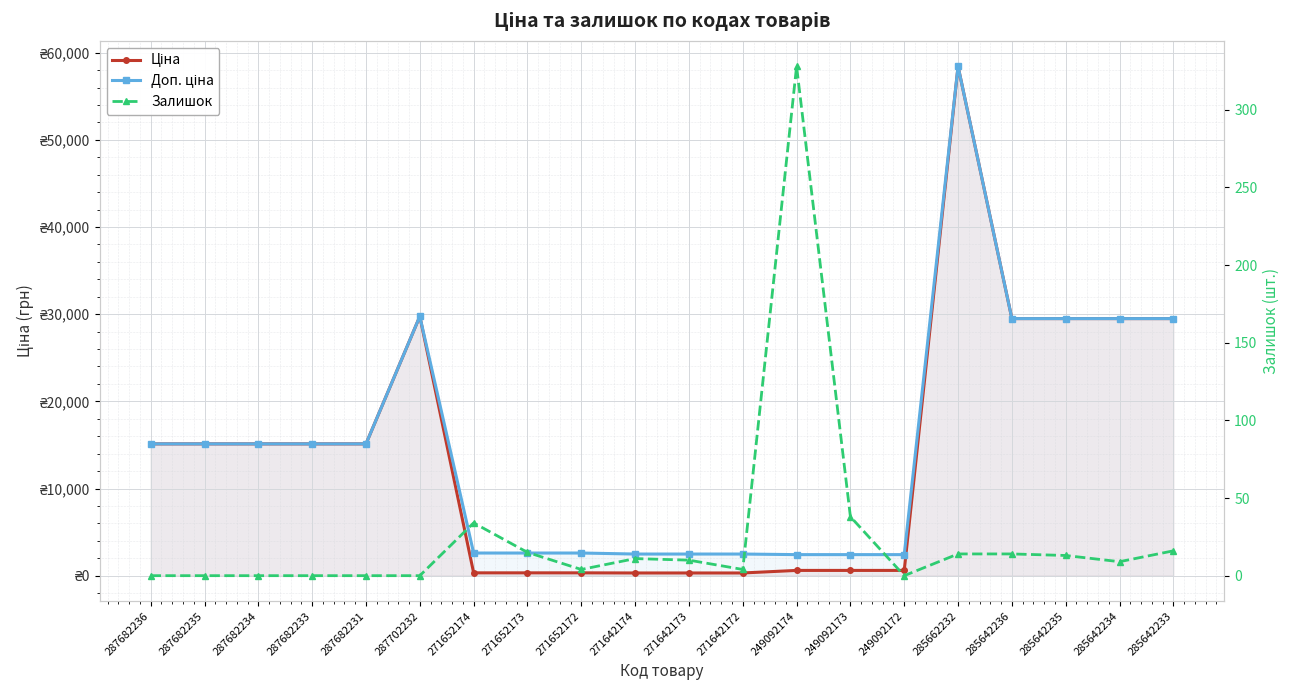

What is the value of the Доп. ціна point at the 18th from the left?

29491.5